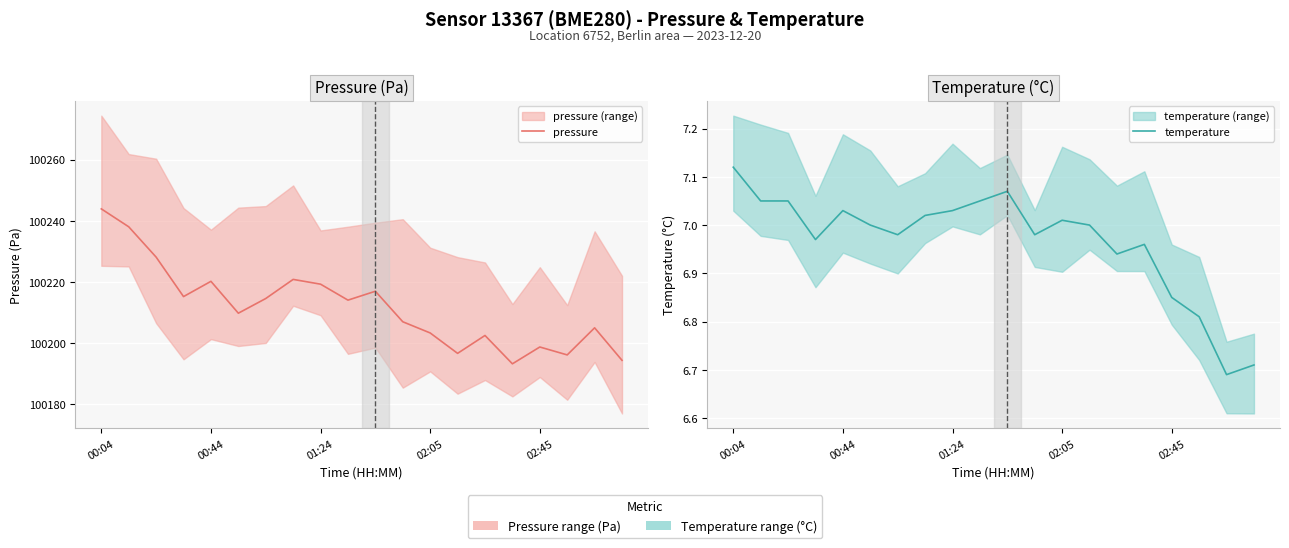

At which category is the sum across all series the highest?

00:04